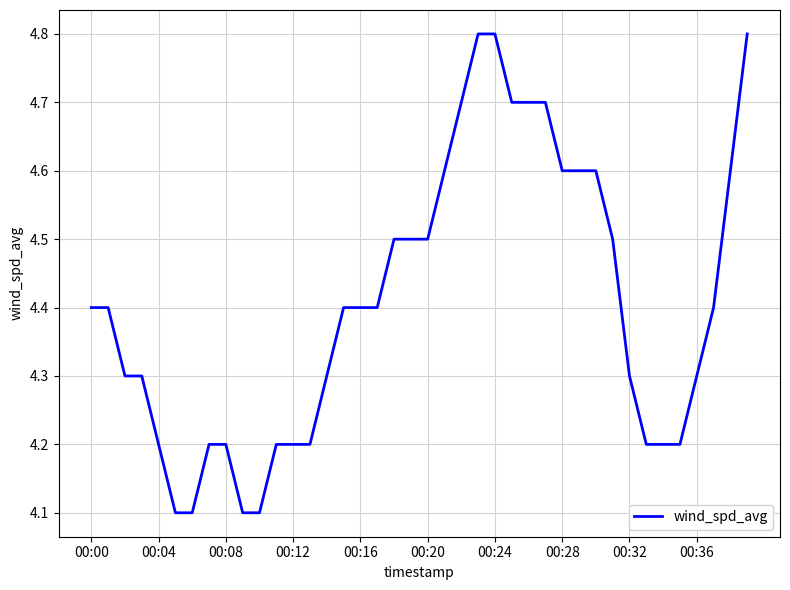

What is the difference between the maximum and minimum values?

0.7